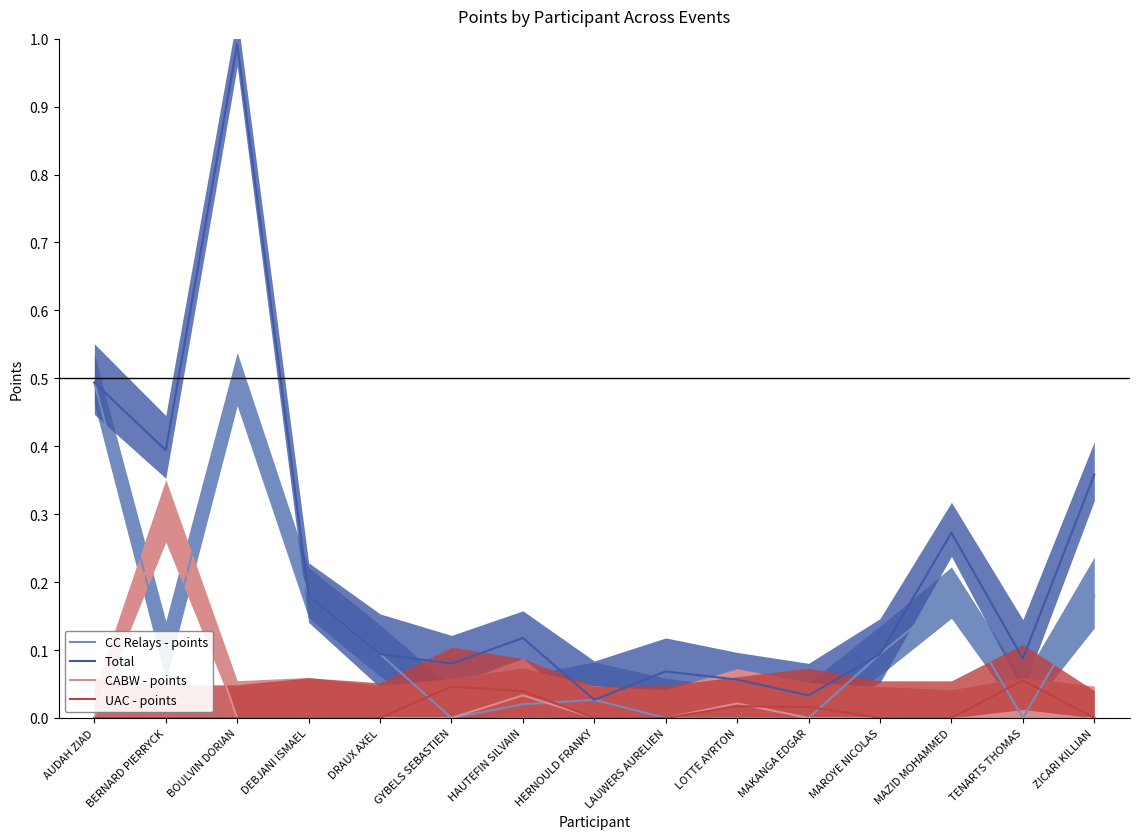

How many series are shown in this chart?

4